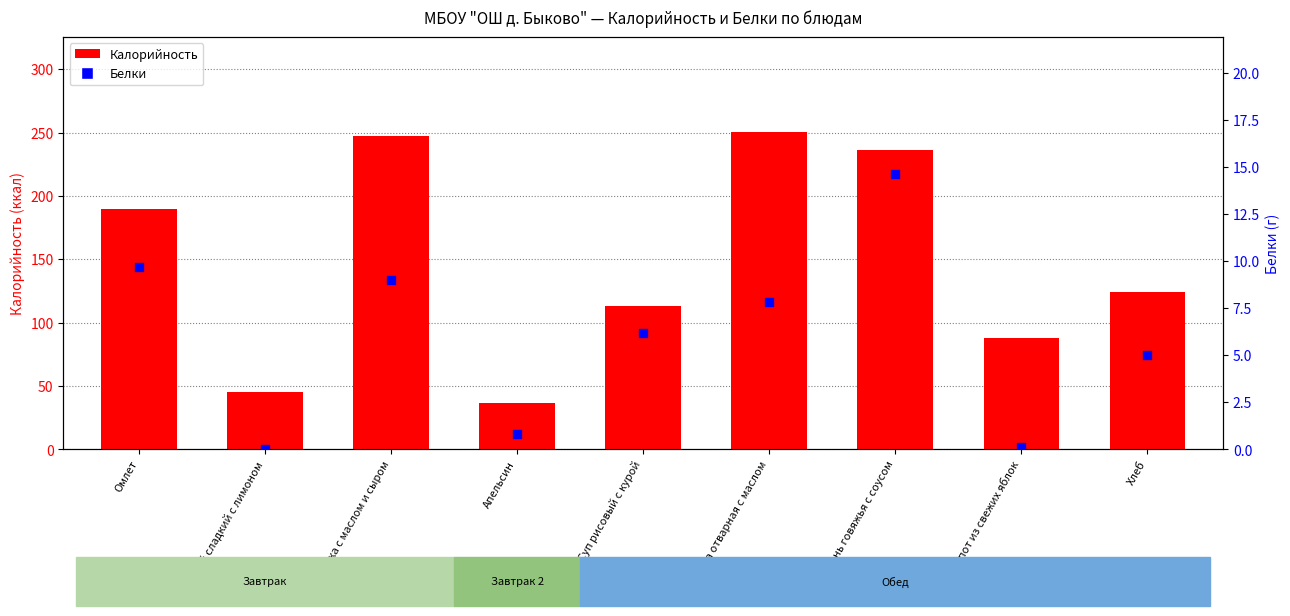

At how many categories does at least one series exceed 160?

4